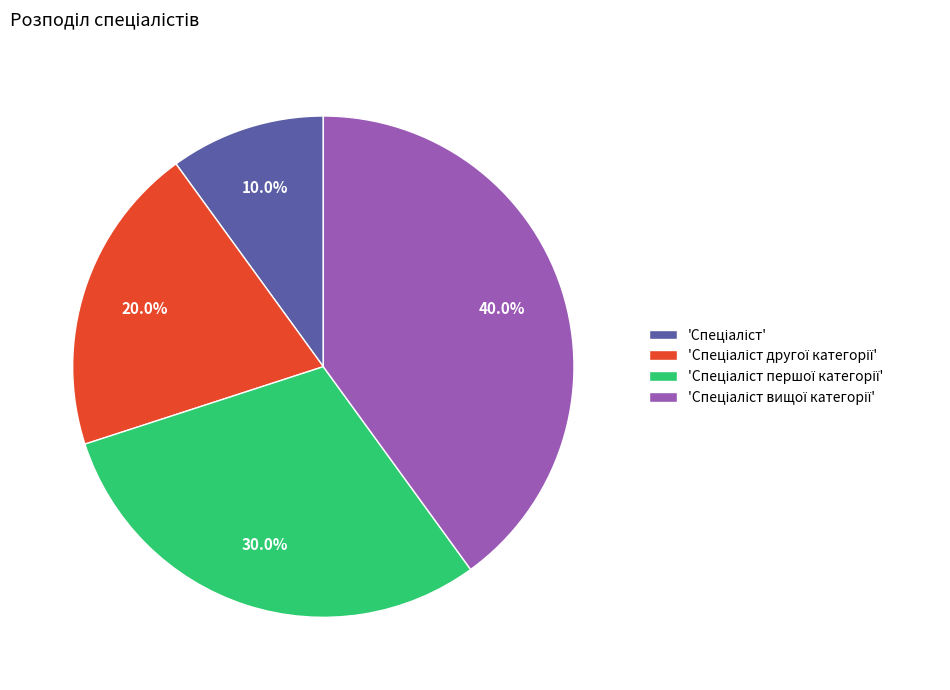

Count the number of slices in the pie.

4